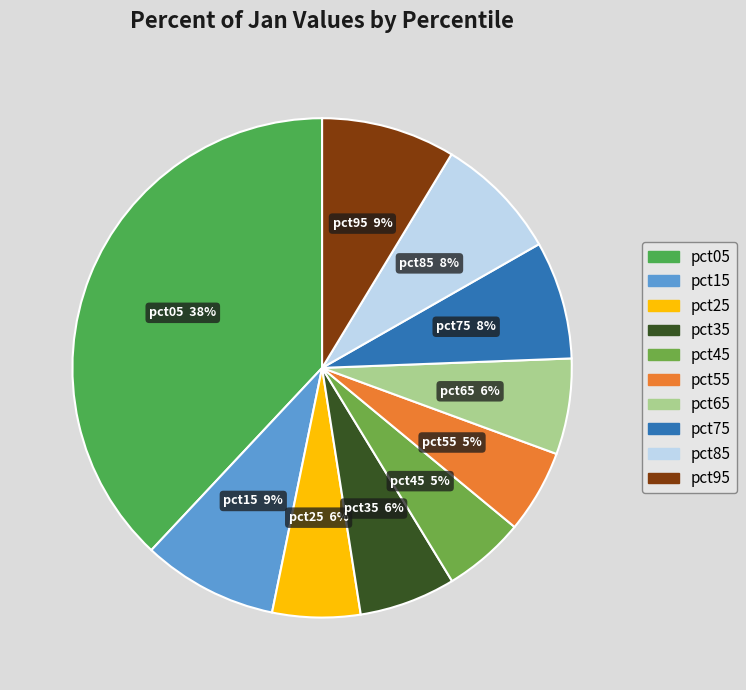

To the nearest percent, what is the average slice percentage?

10%